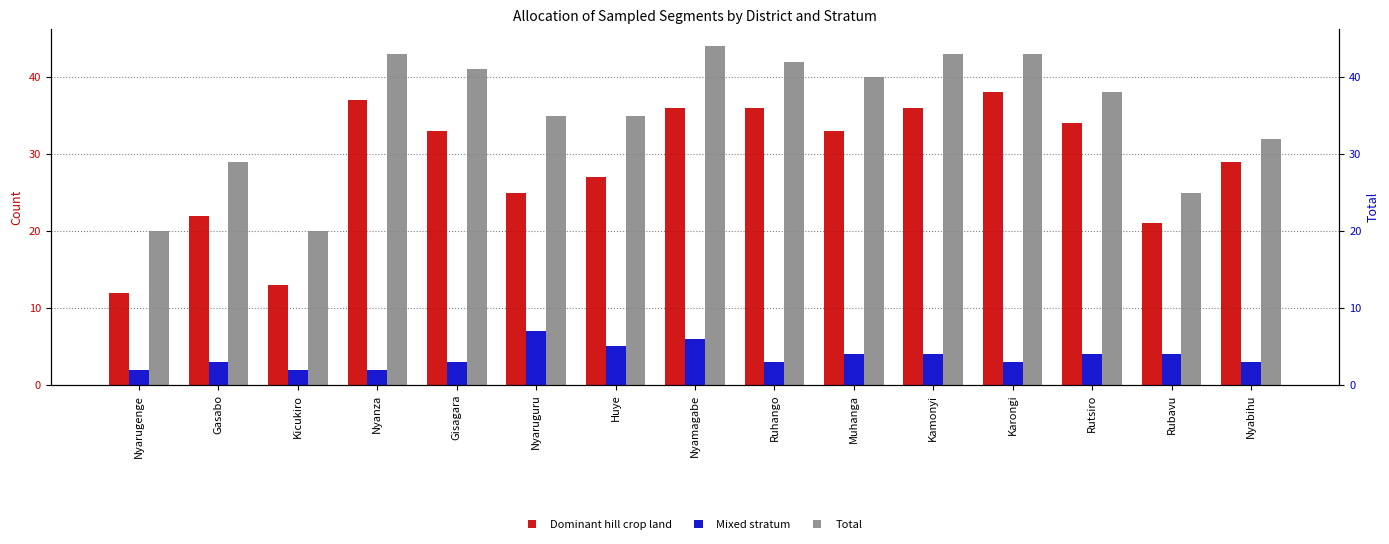

What is the sum of the Mixed stratum values at Kicukiro and Nyamagabe?

8